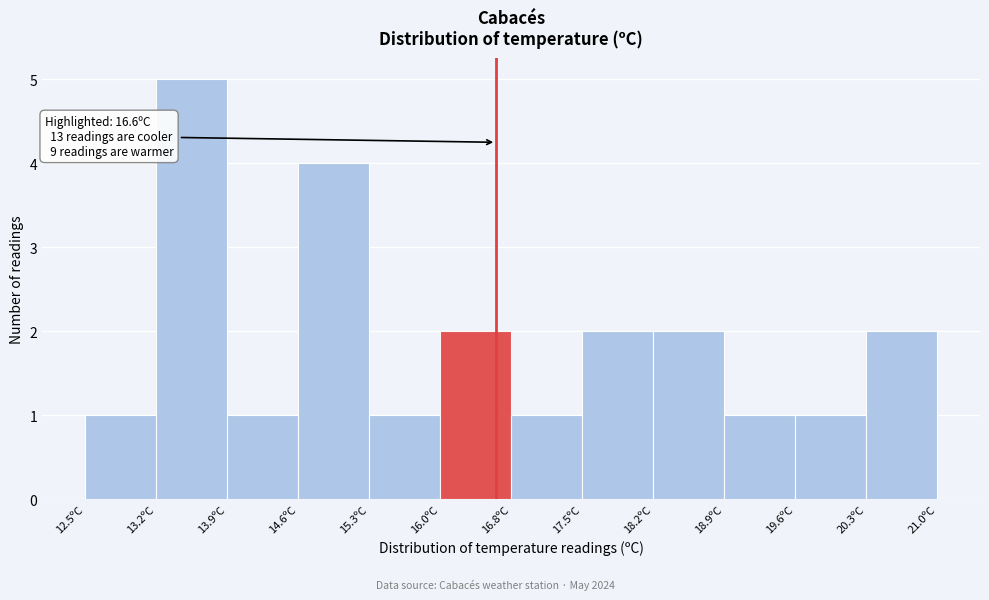

Over which range of the x-axis is the bar tallest?

13.2 to 13.9